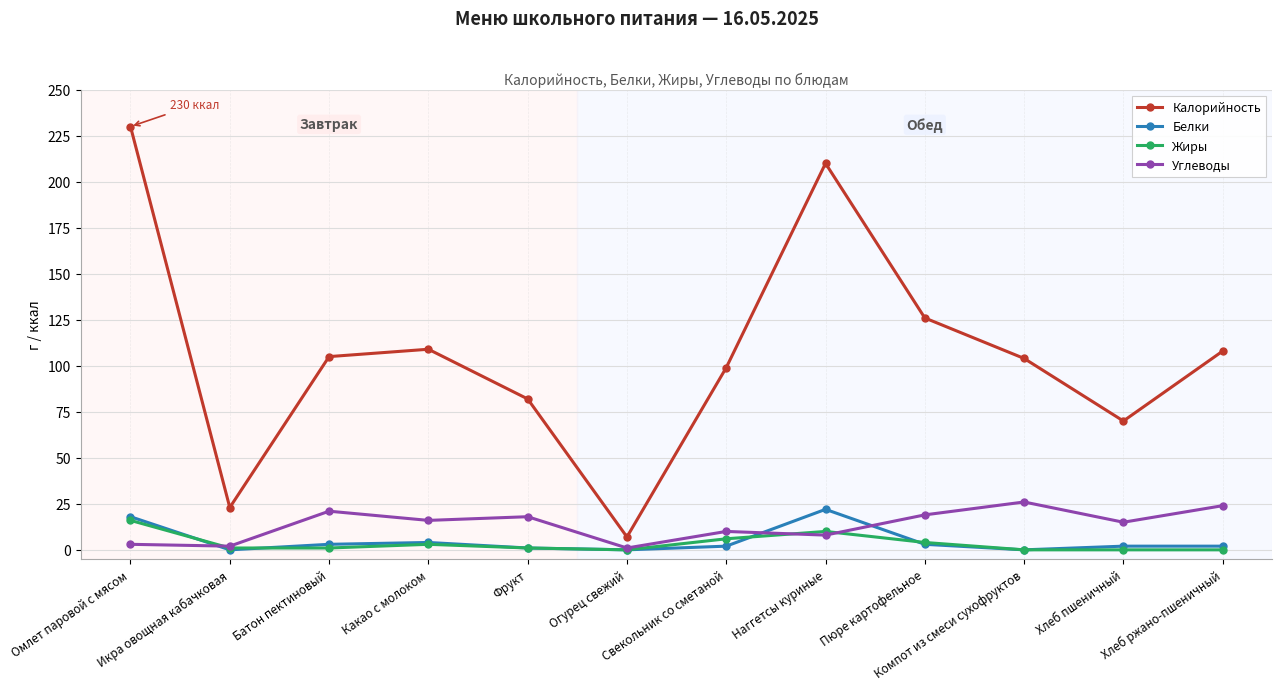

In Белки, how many points are lower than both neighbors (excluding endpoints)?

3